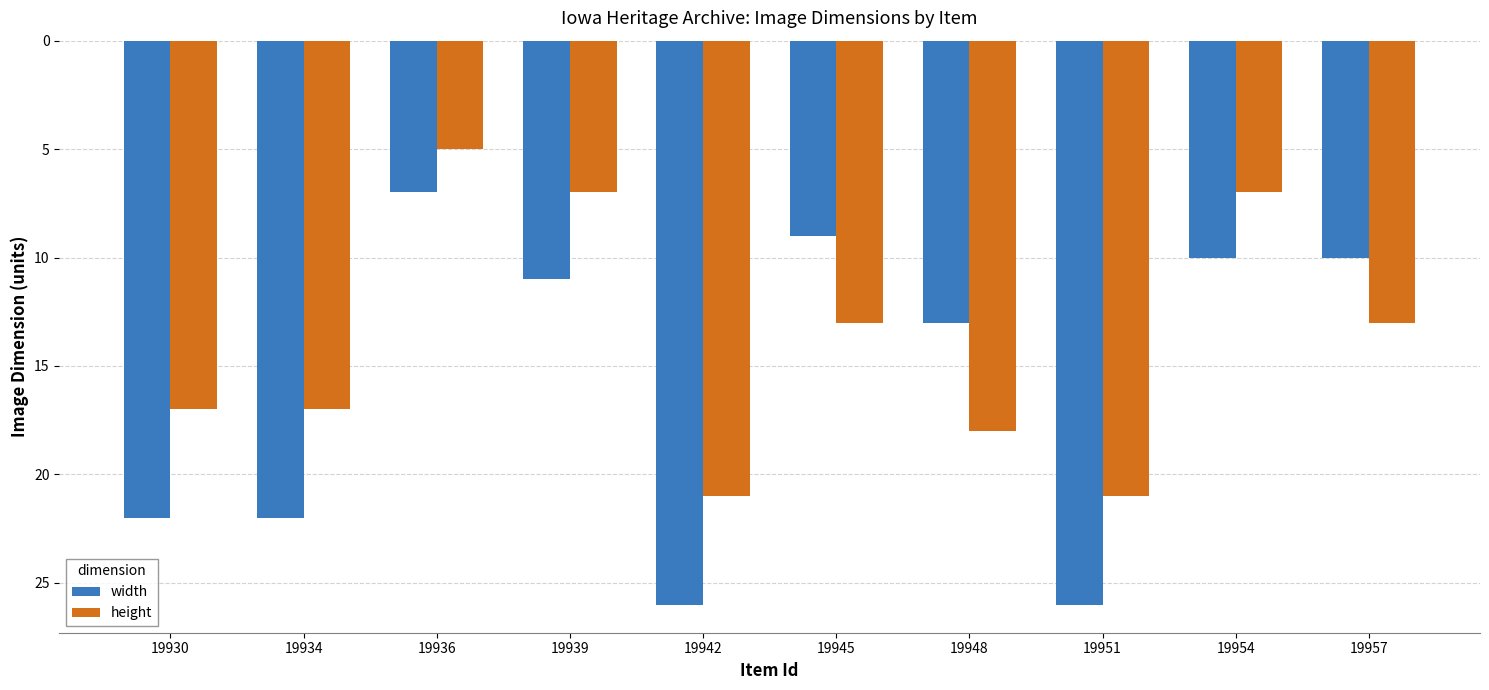

What is the spread (max minus min) of values at 19945?

4